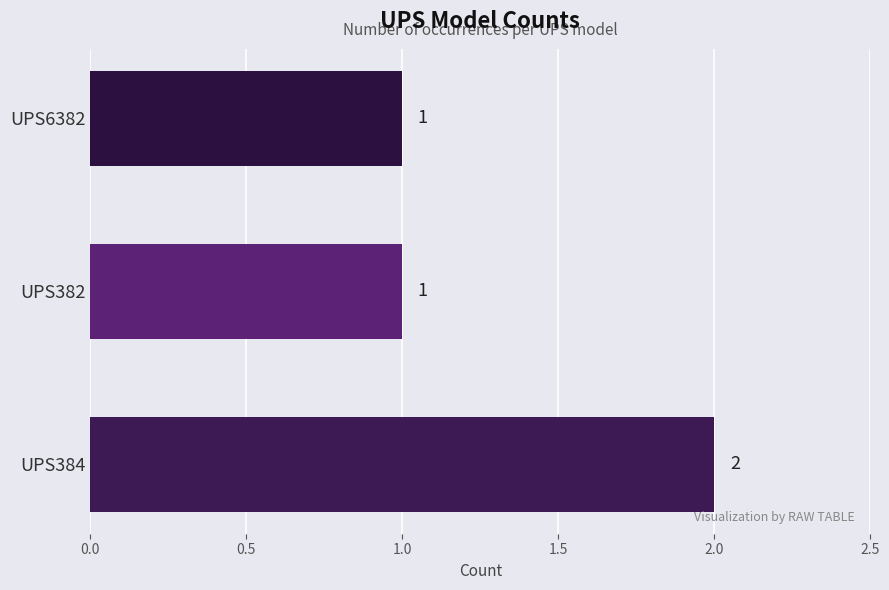

Count the values in the range 1 to 2.

3